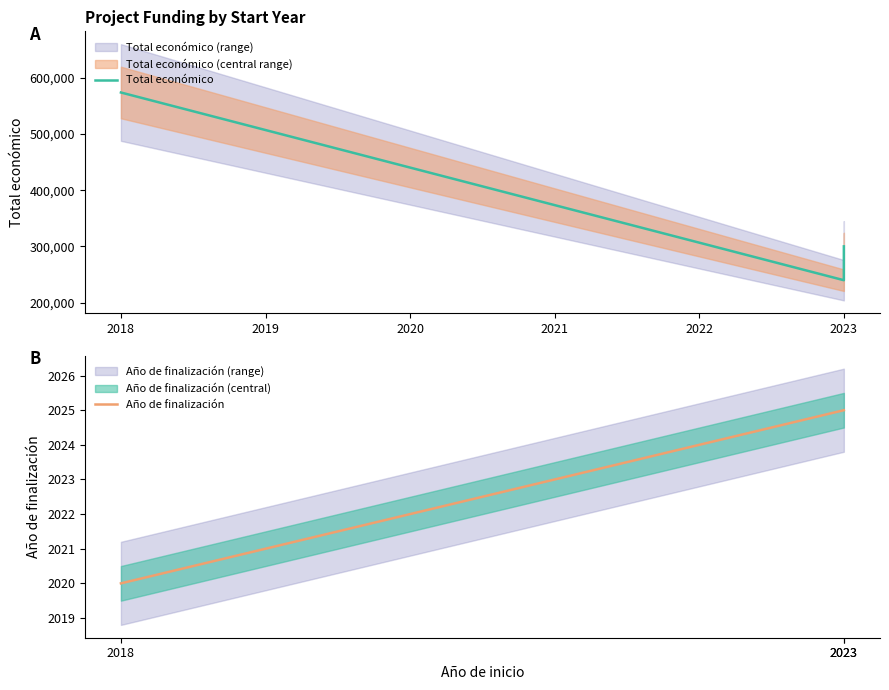

What is the value of the Año de finalización point at the 1st from the left?

2020